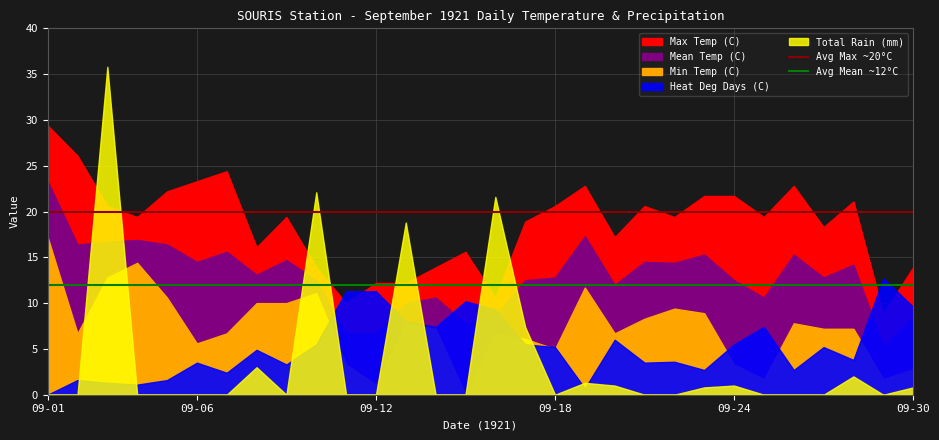

Which category has the lowest value in the Avg Mean ~12°C series?

09-01